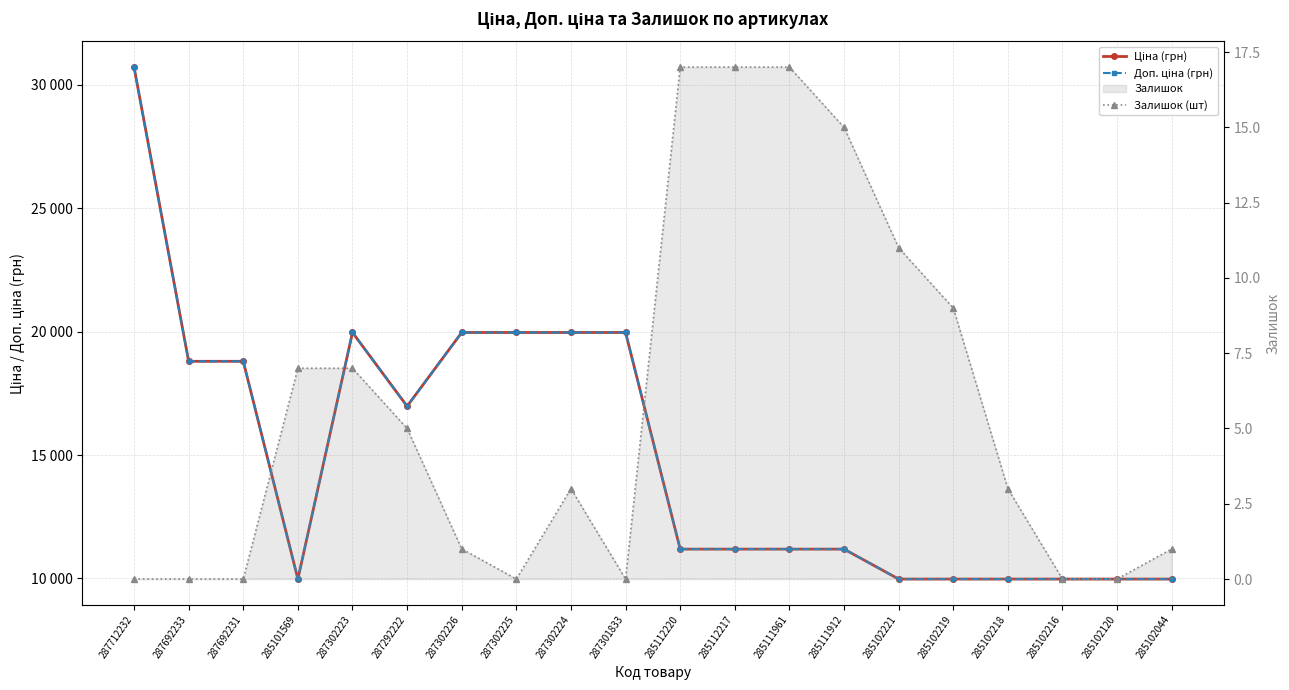

The value of Залишок (шт) at 285111912 is 6.1. True or false?

False